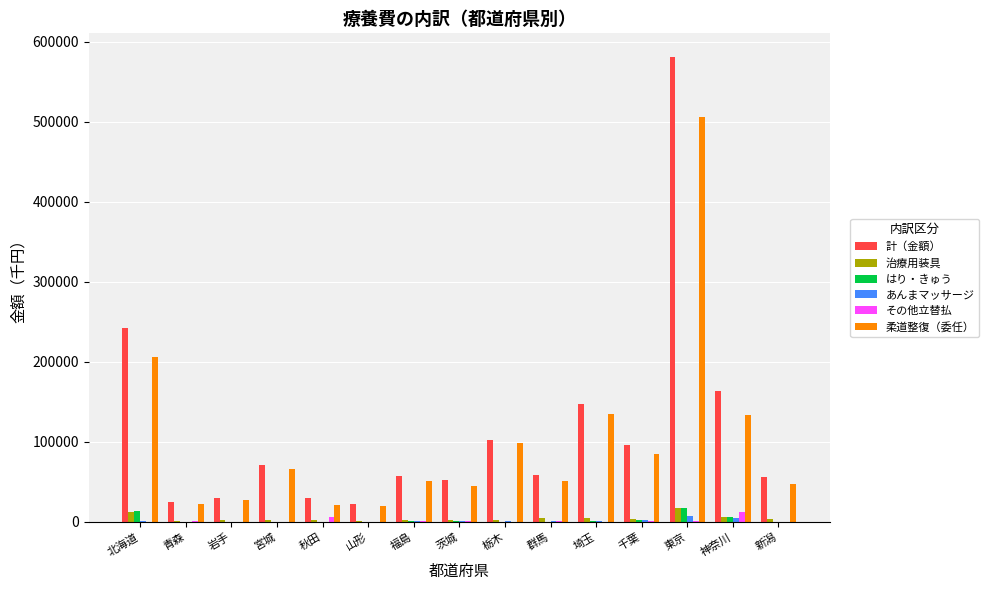

Which series has the largest total across all categories?

計（金額）